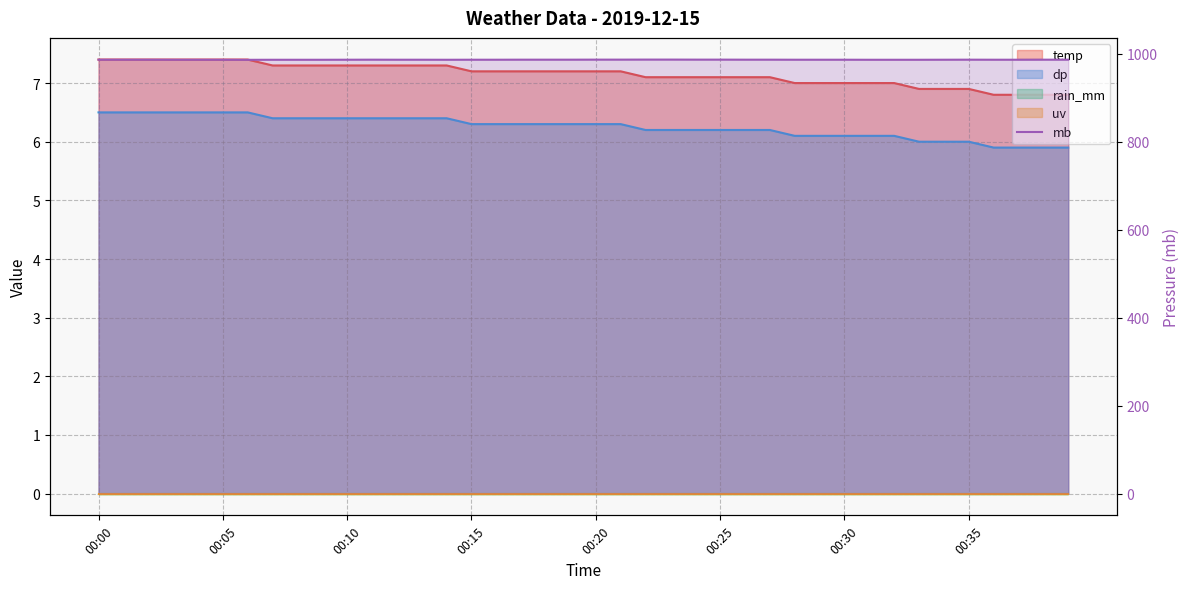

What position from the left is 16?

17